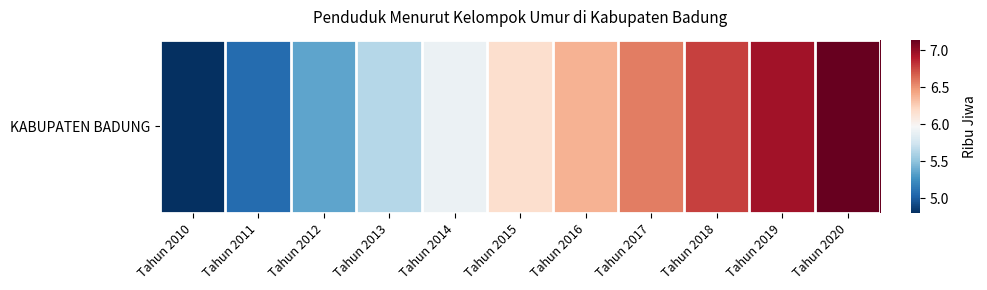

List the labels in order of value, smallest first.

Tahun 2010, Tahun 2011, Tahun 2012, Tahun 2013, Tahun 2014, Tahun 2015, Tahun 2016, Tahun 2017, Tahun 2018, Tahun 2019, Tahun 2020